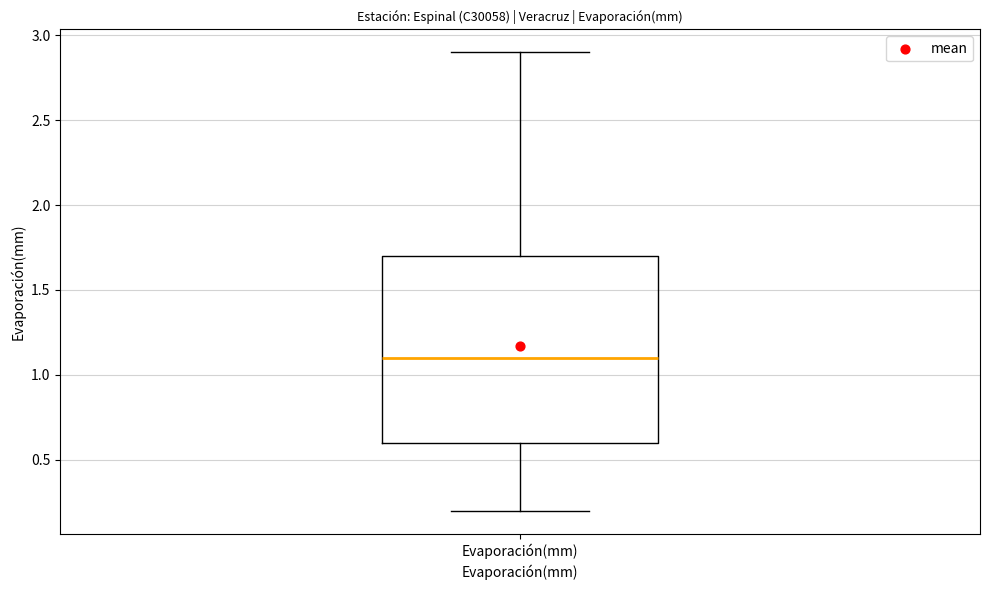

Transcribe this box plot: give where the median line is, the range the box spans, and where the two whiskers end, as read against the y-axis. The values are not printed on the chart, so give them approximately, as read against the axis.

median 1.1, box 0.6 to 1.7, whiskers 0.2 to 2.9